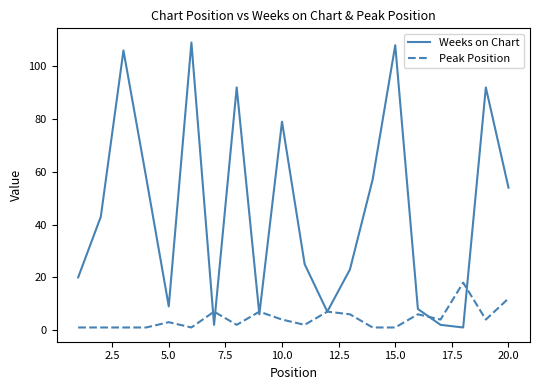

Which series has the widest spread of values?

Weeks on Chart